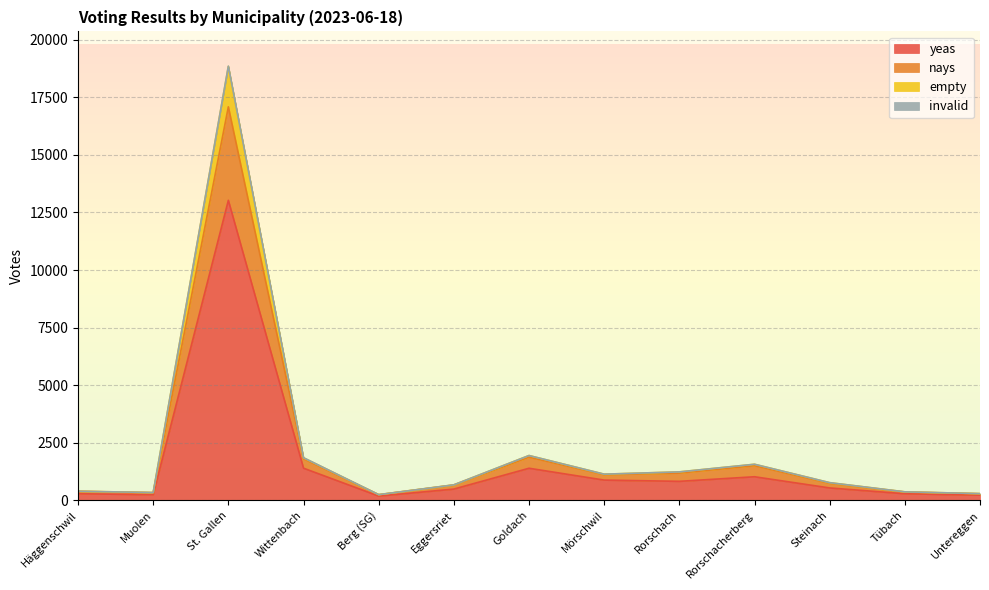

At which category does the chart reach its minimum across all series?

Berg (SG)